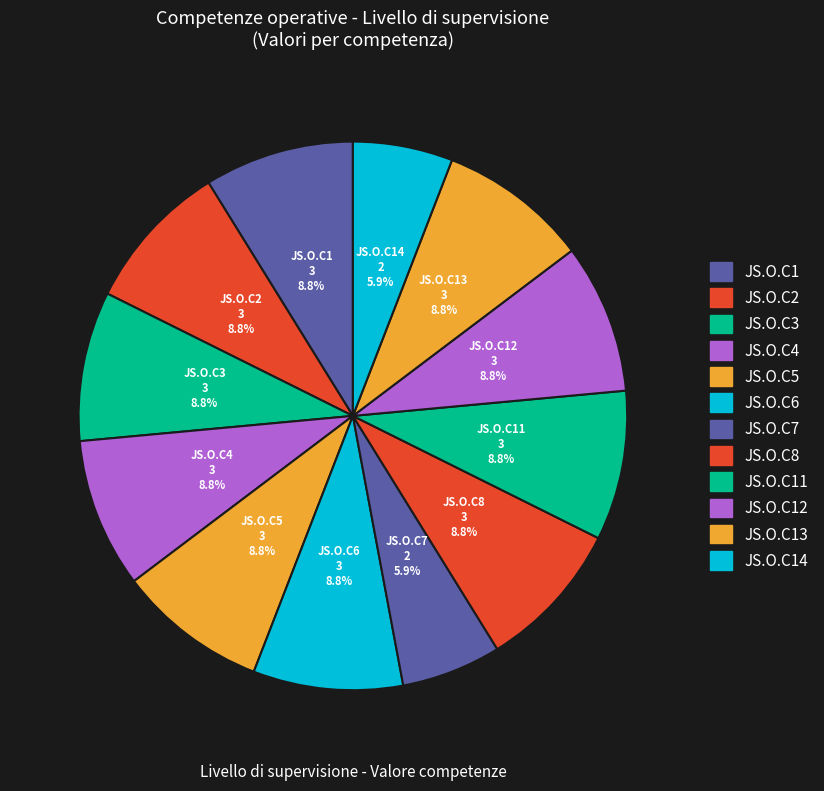

How many segments does this pie chart have?

12